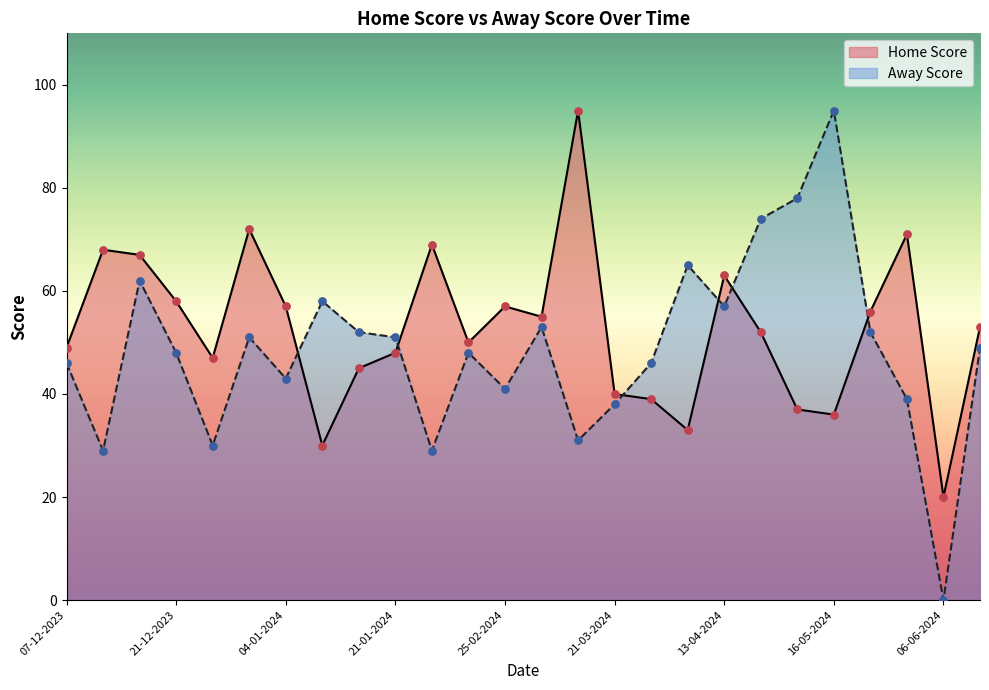

Which series has the largest total across all categories?

Home Score